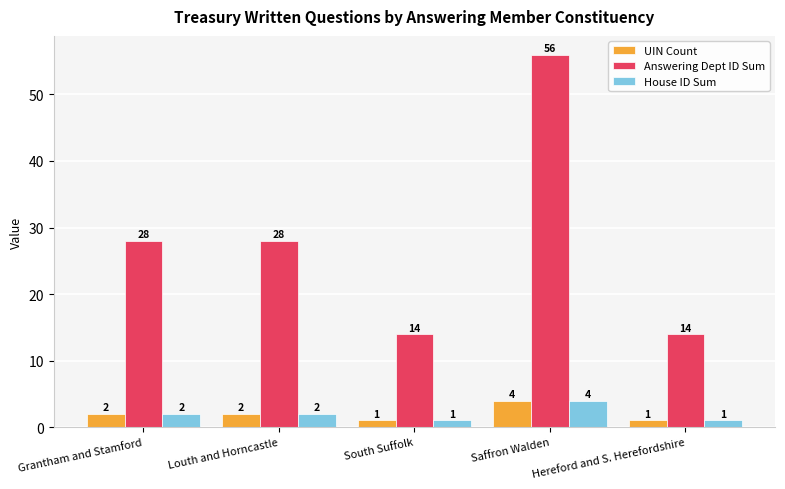

How many bars are there in total?

15